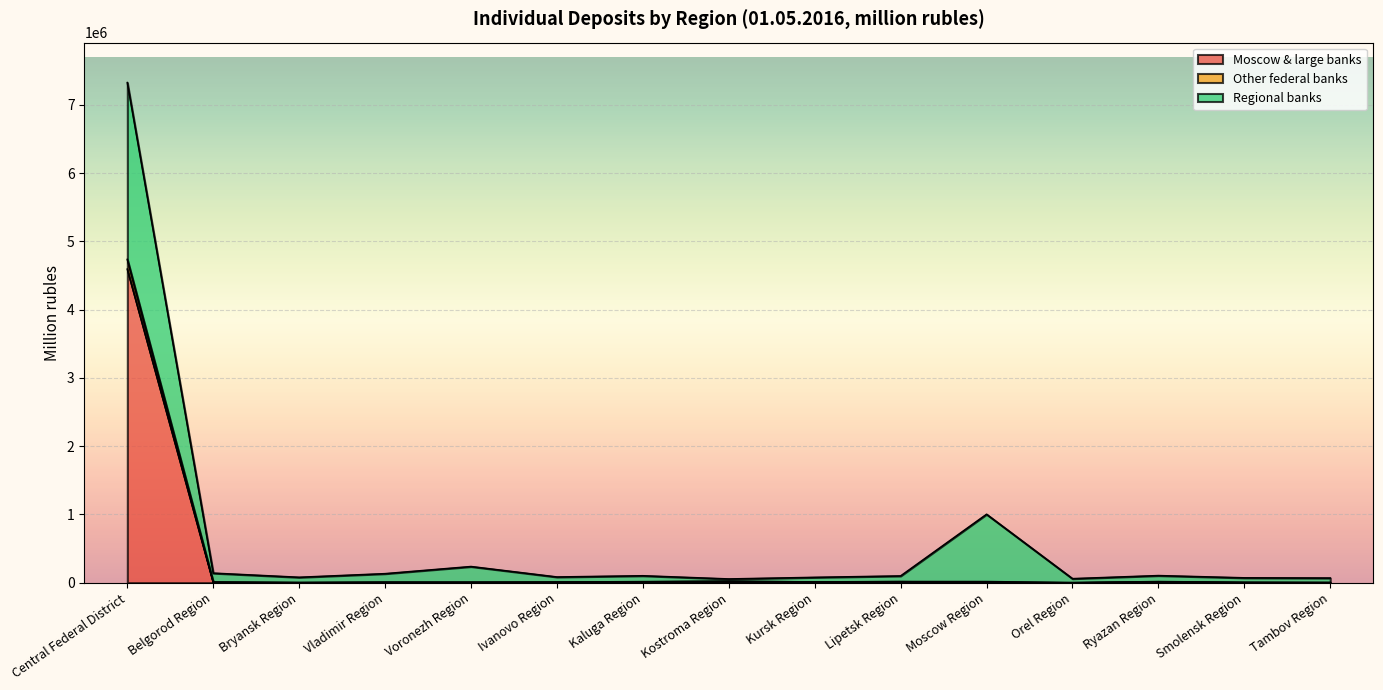

What is the maximum value for Moscow & large banks?

4593648